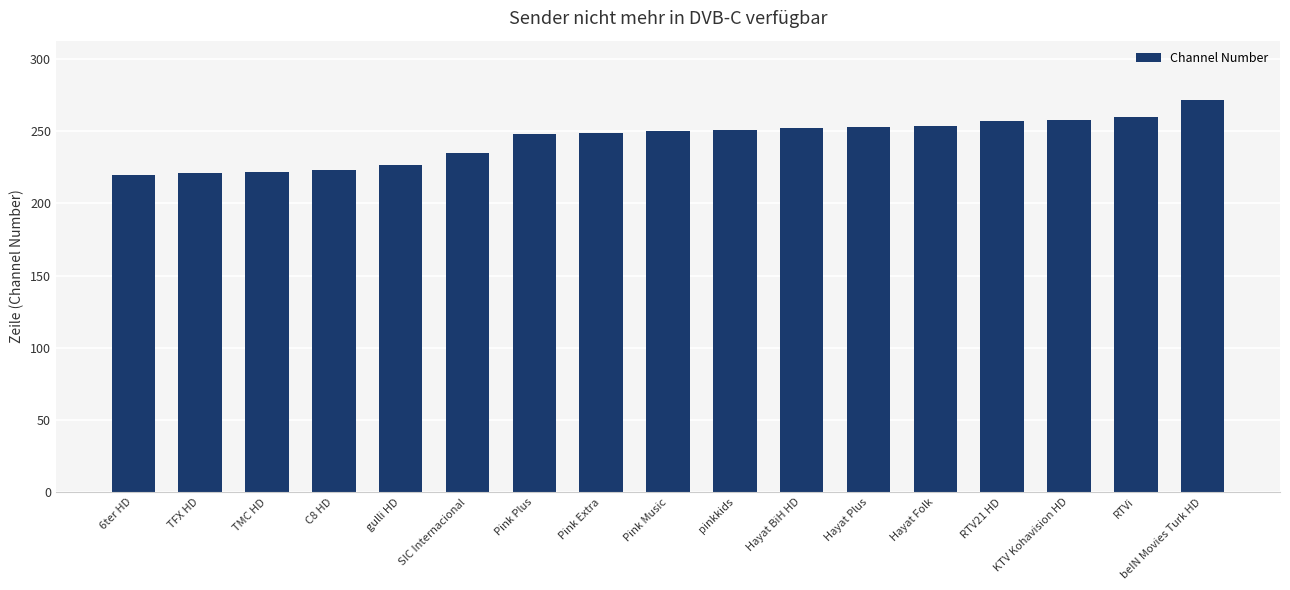

Which label corresponds to the largest value in the chart?

beIN Movies Turk HD